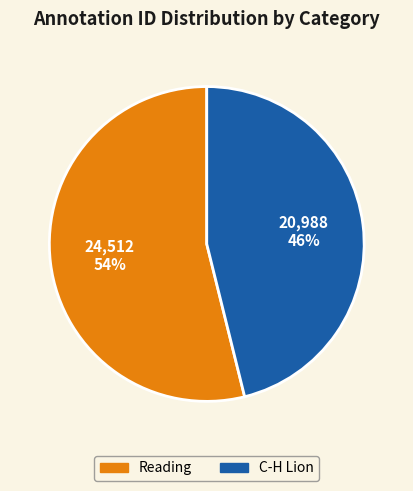

Is the sum of Reading and C-H Lion greater than half?

Yes